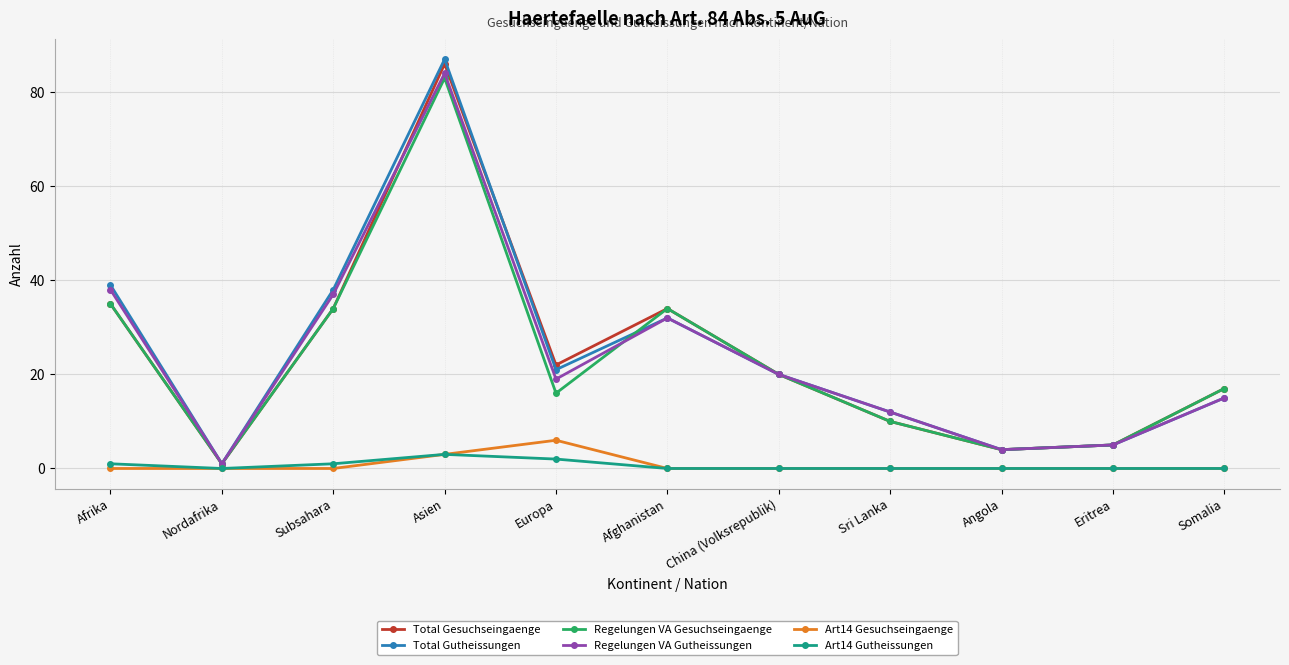

At how many categories does at least one series exceed 40?

1